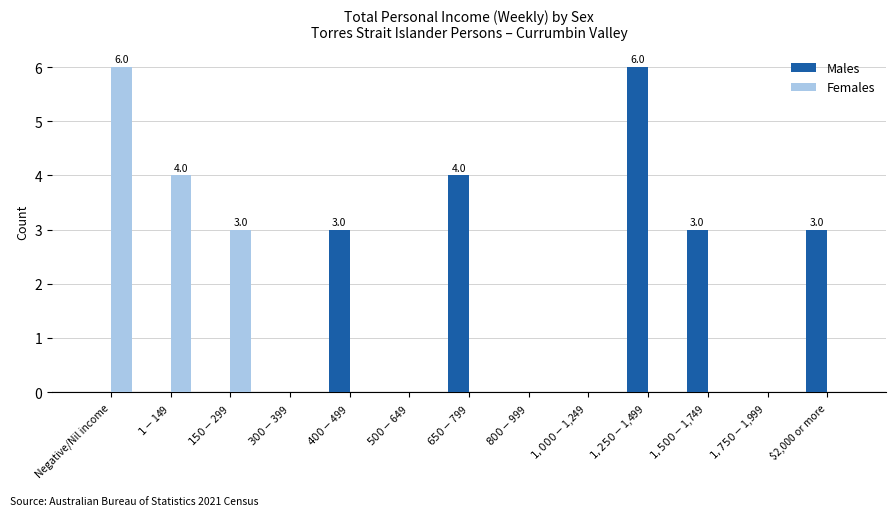

How many groups of bars are there?

13